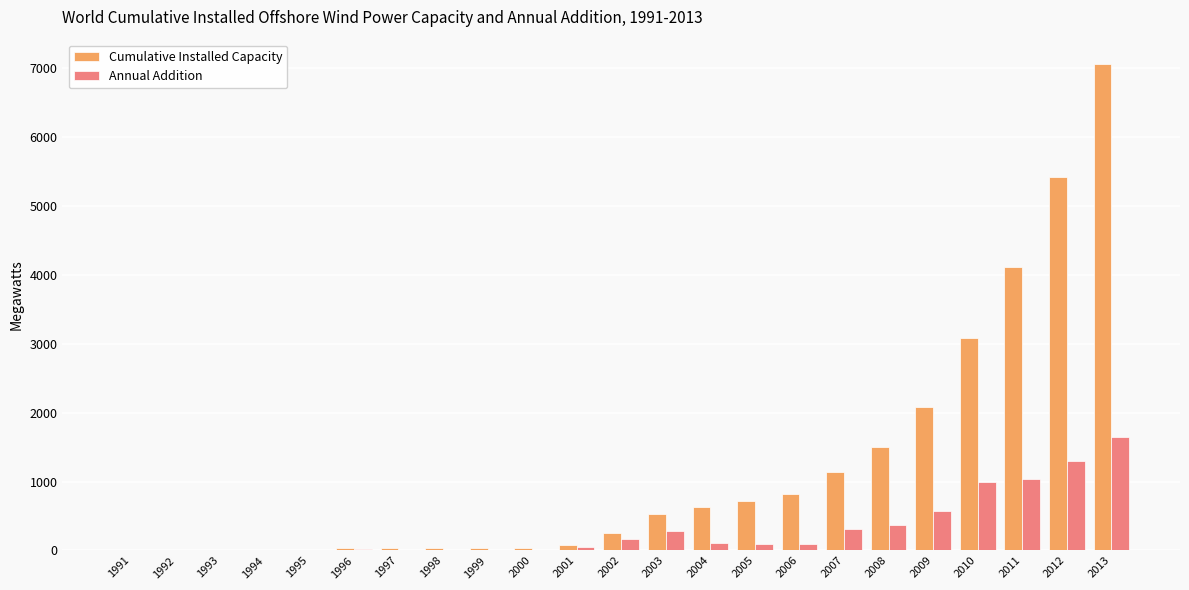

Is it true that Cumulative Installed Capacity equals 3607.0 at 2009?

False